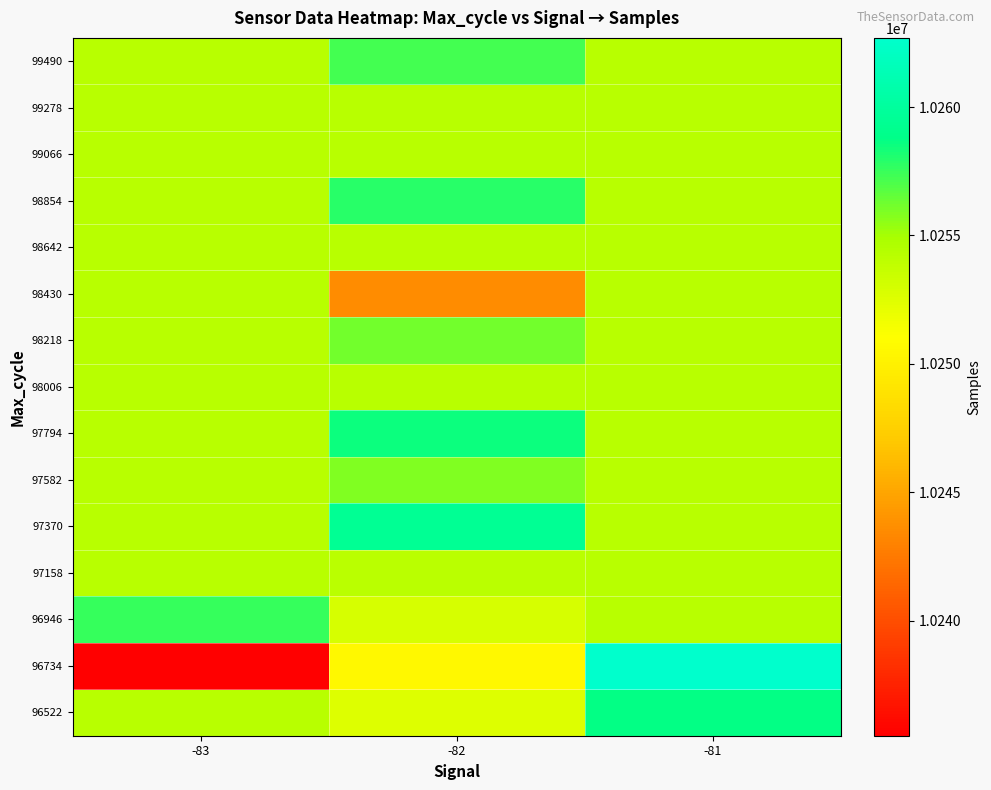

Between -83 and -81, which is larger?

-81